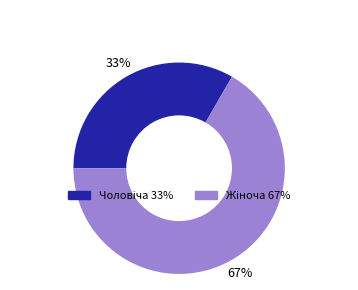

To the nearest percent, what is the average slice percentage?

50%